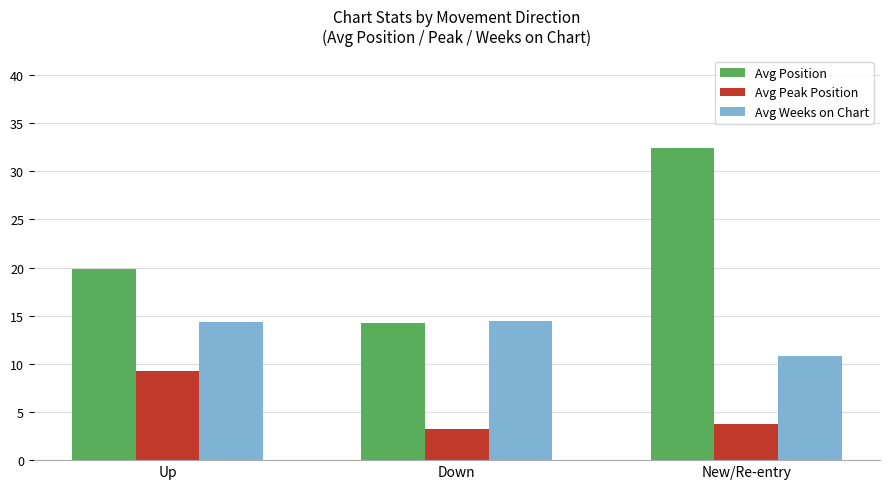

Which series has the largest total across all categories?

Avg Position